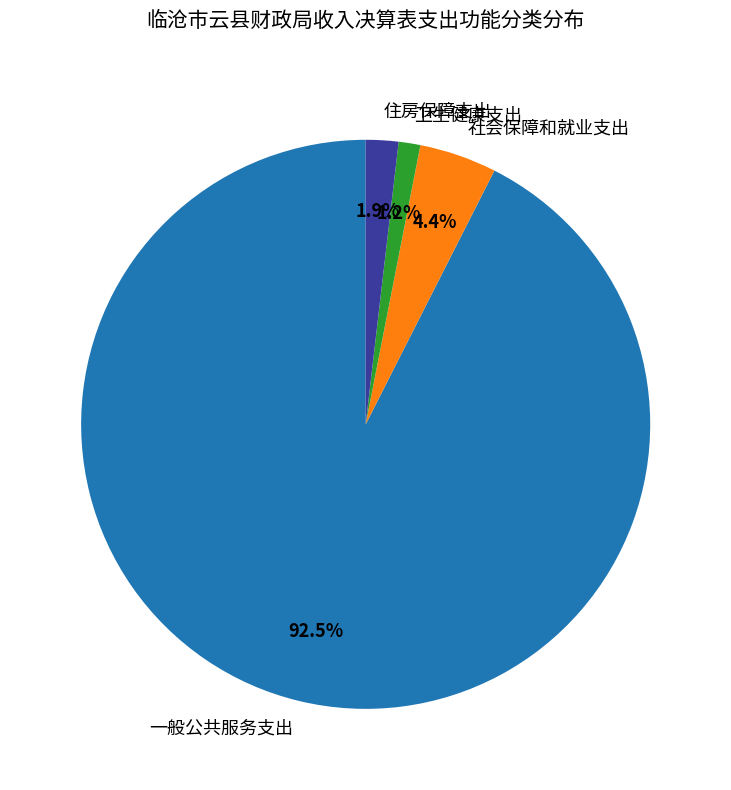

What is the largest slice in the pie chart?

一般公共服务支出